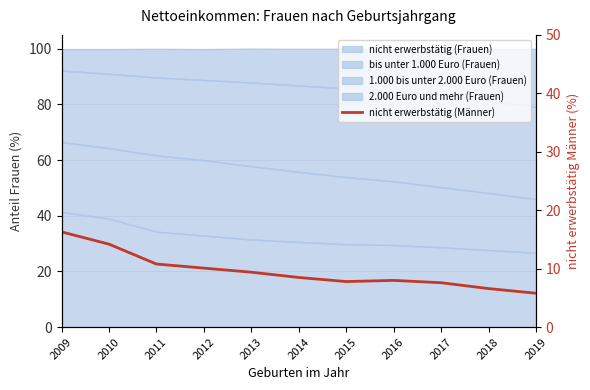

What is the greatest value displayed?

16.3